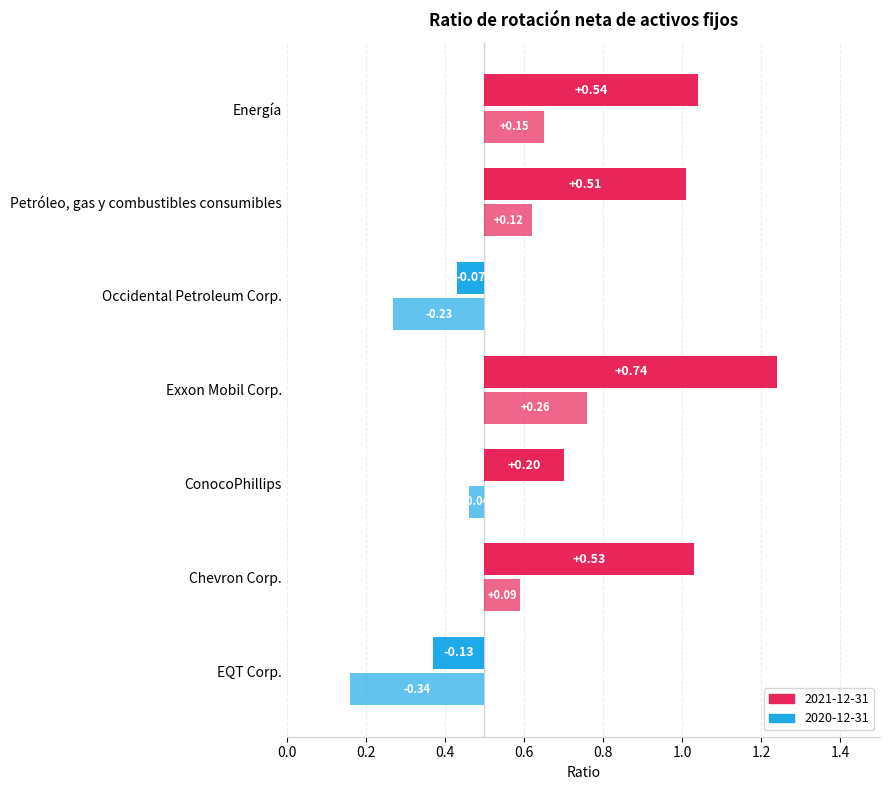

What is the label of the 2nd bar from the left?

Chevron Corp.